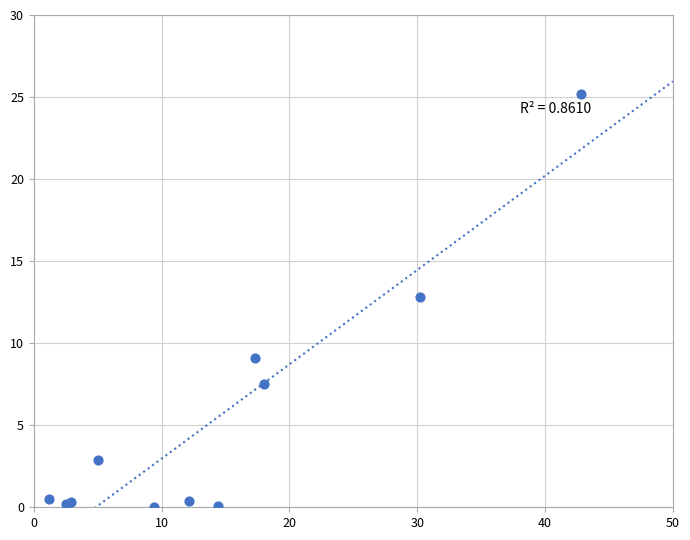

What Y value in the scatter plot is closest to 12?

12.8